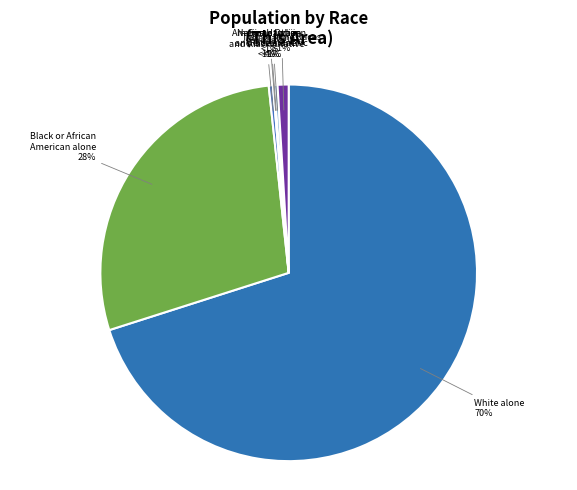

What is the smallest slice in the pie chart?

Native Hawaiian and Other Pacific